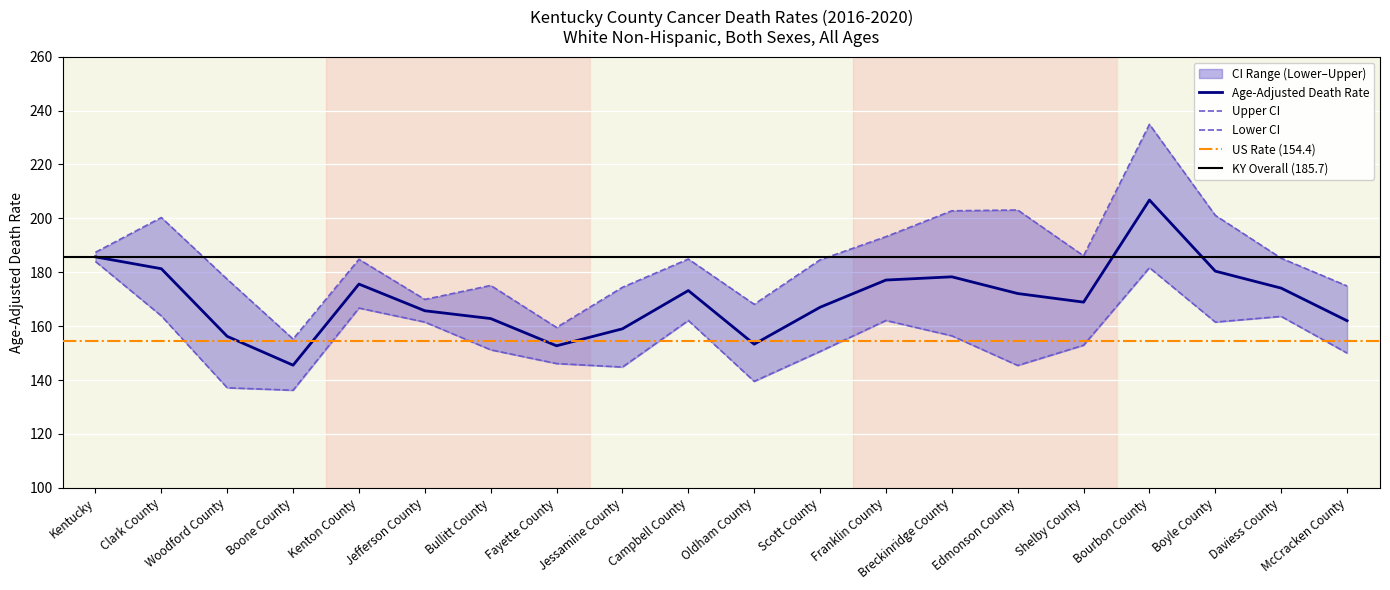

What value does the Age-Adjusted Death Rate series have at Breckinridge County?

178.3